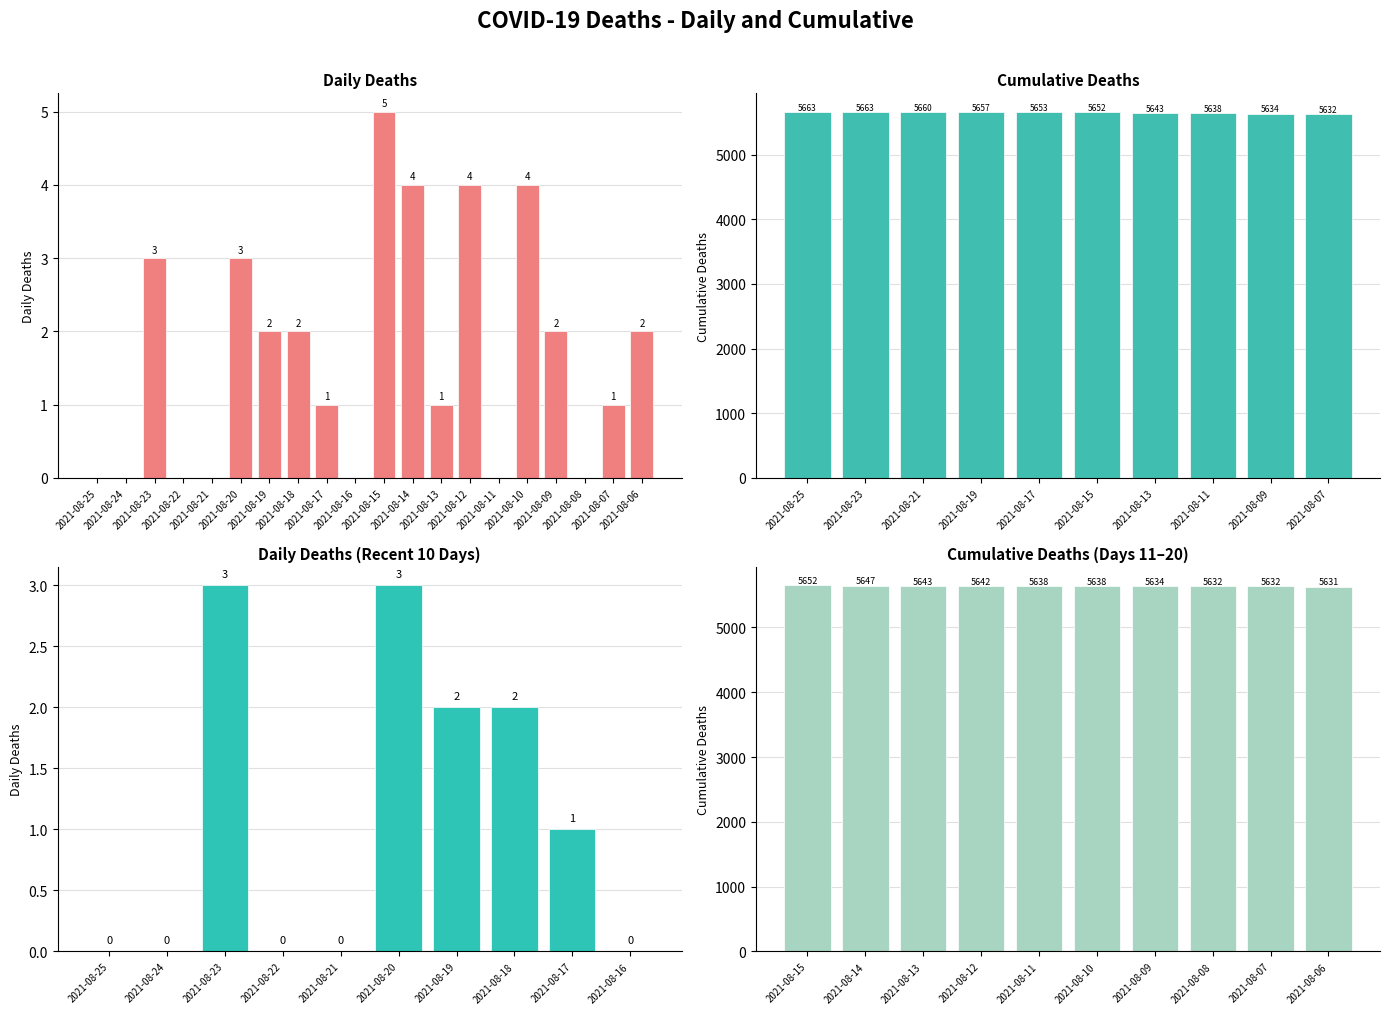

Reading left to right, extract all data points from this chart.

2021-08-25=0	2021-08-24=0	2021-08-23=3	2021-08-22=0	2021-08-21=0	2021-08-20=3	2021-08-19=2	2021-08-18=2	2021-08-17=1	2021-08-16=0	2021-08-15=5	2021-08-14=4	2021-08-13=1	2021-08-12=4	2021-08-11=0	2021-08-10=4	2021-08-09=2	2021-08-08=0	2021-08-07=1	2021-08-06=2